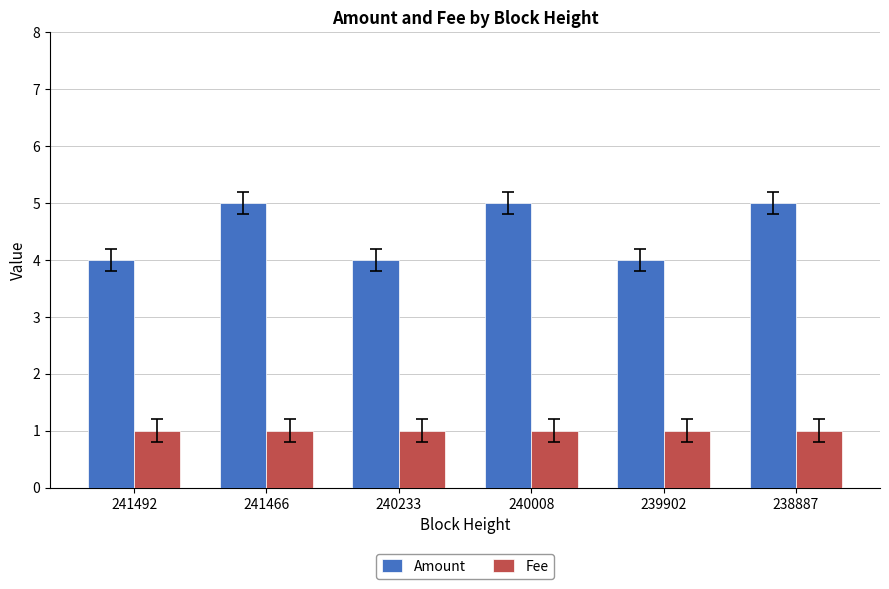

Which series has the widest spread of values?

Amount